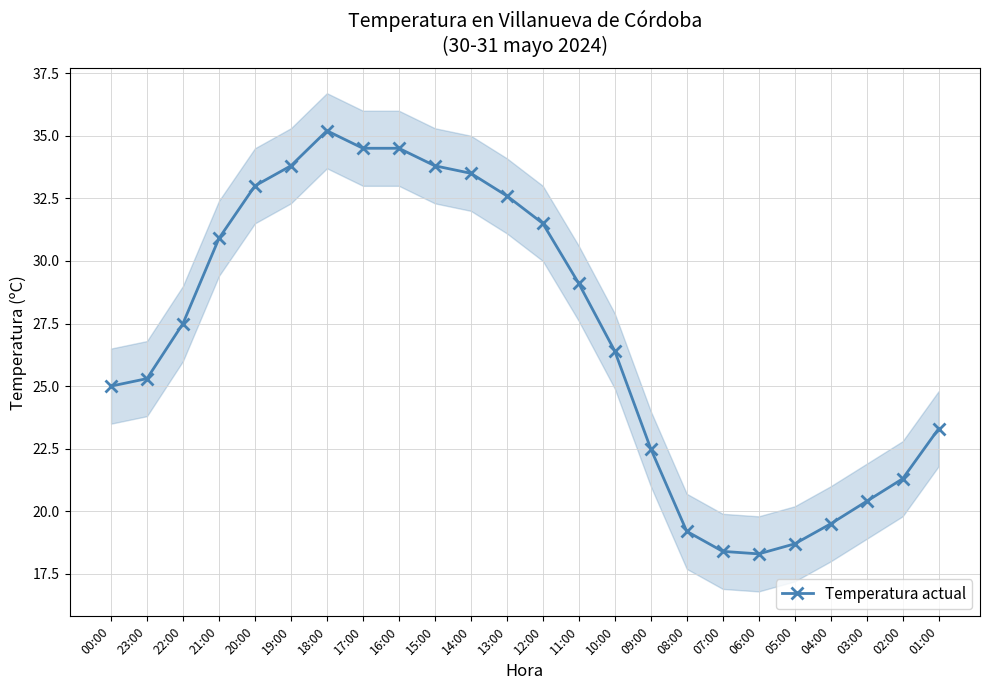

Reading right to left, list all the values displayed in this chart.

01:00=23.3	02:00=21.3	03:00=20.4	04:00=19.5	05:00=18.7	06:00=18.3	07:00=18.4	08:00=19.2	09:00=22.5	10:00=26.4	11:00=29.1	12:00=31.5	13:00=32.6	14:00=33.5	15:00=33.8	16:00=34.5	17:00=34.5	18:00=35.2	19:00=33.8	20:00=33.0	21:00=30.9	22:00=27.5	23:00=25.3	00:00=25.0